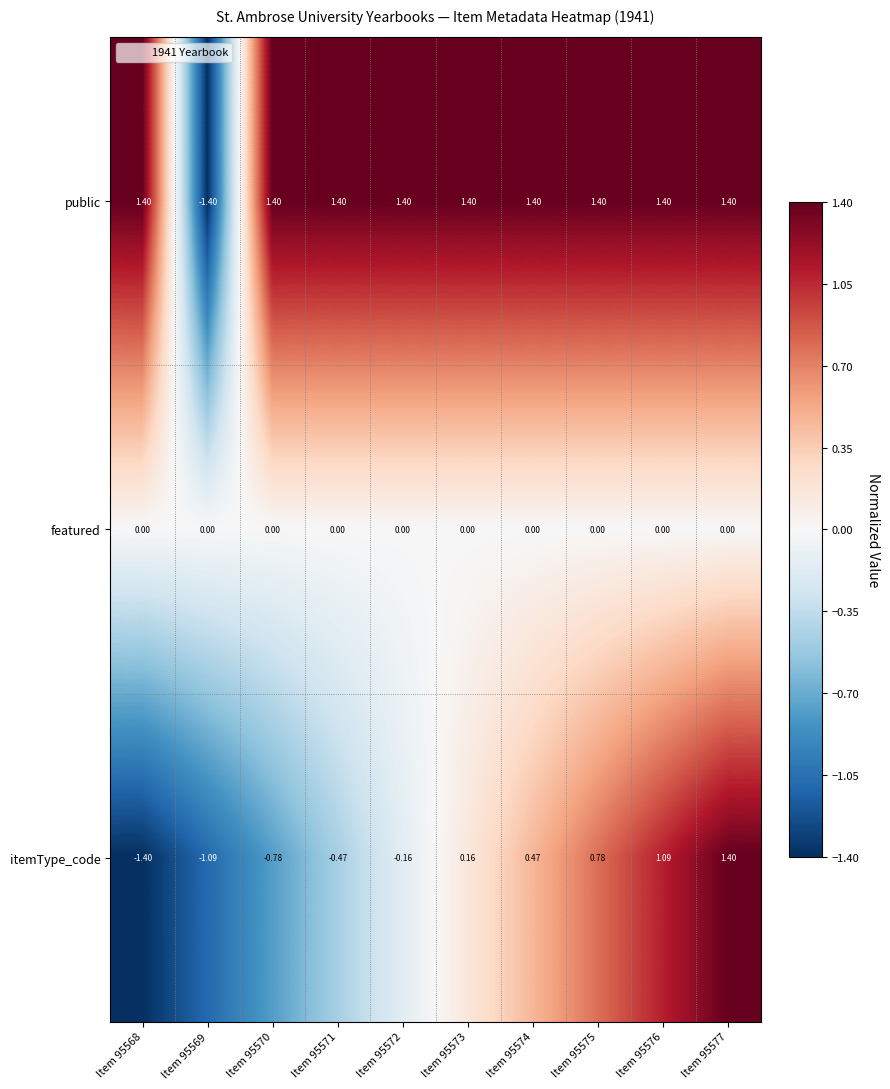

Rank the series at Item 95574 from lowest to highest value.

featured, itemType_code, public